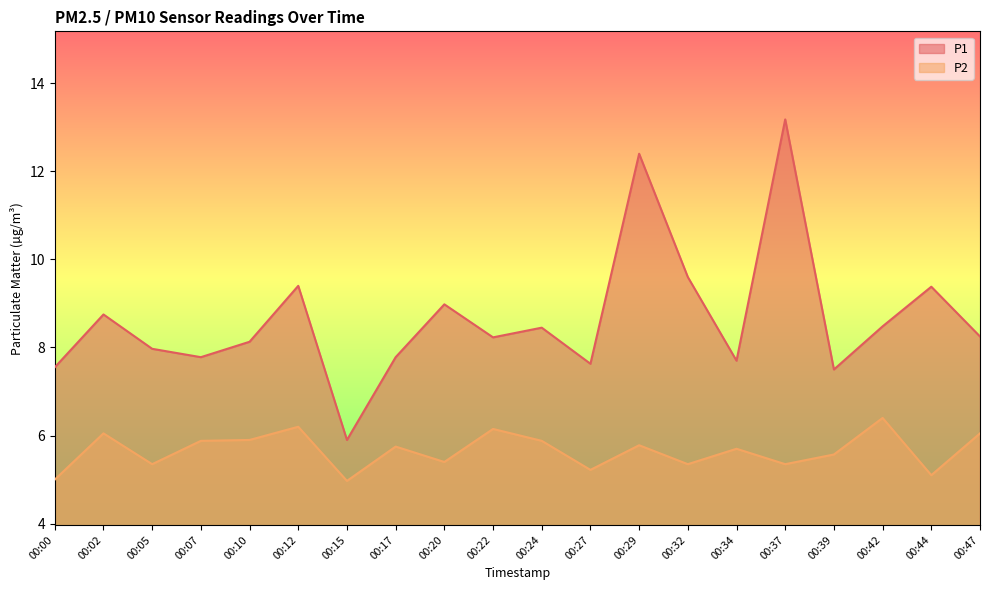

What is the value of the P2 point at the 14th from the left?

5.3